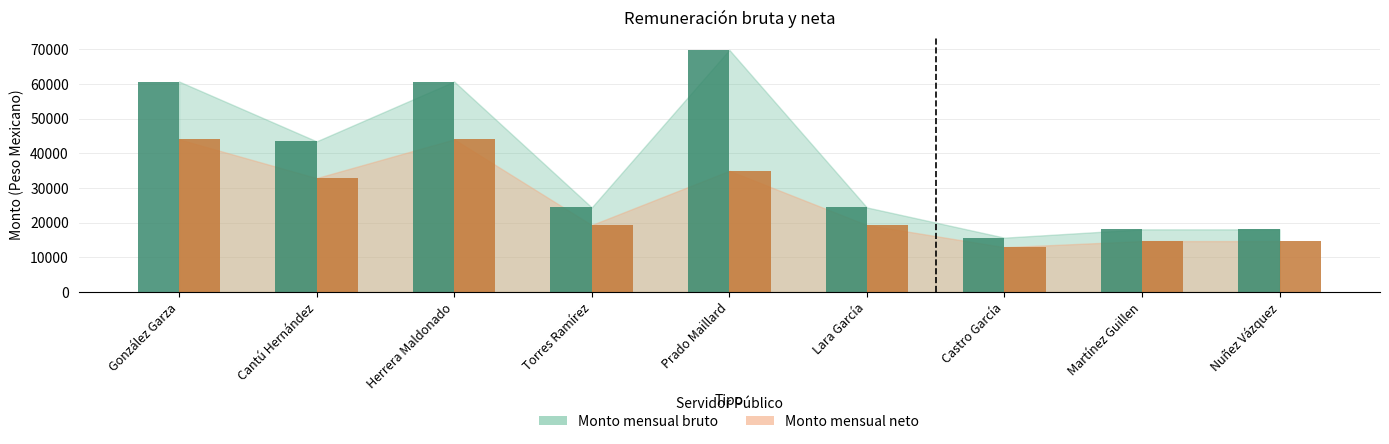

What is the difference between the Monto mensual neto values at Nuñez Vázquez and González Garza?

29341.9